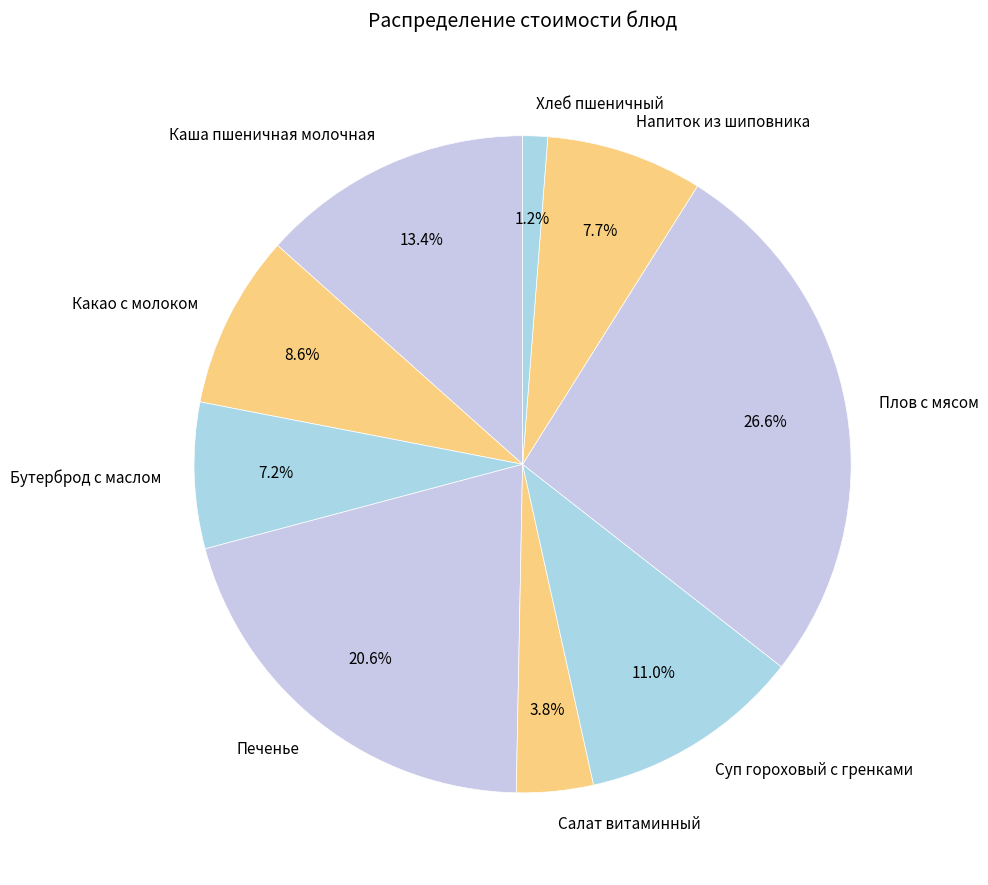

What portion of the pie excludes Салат витаминный?

96.2%